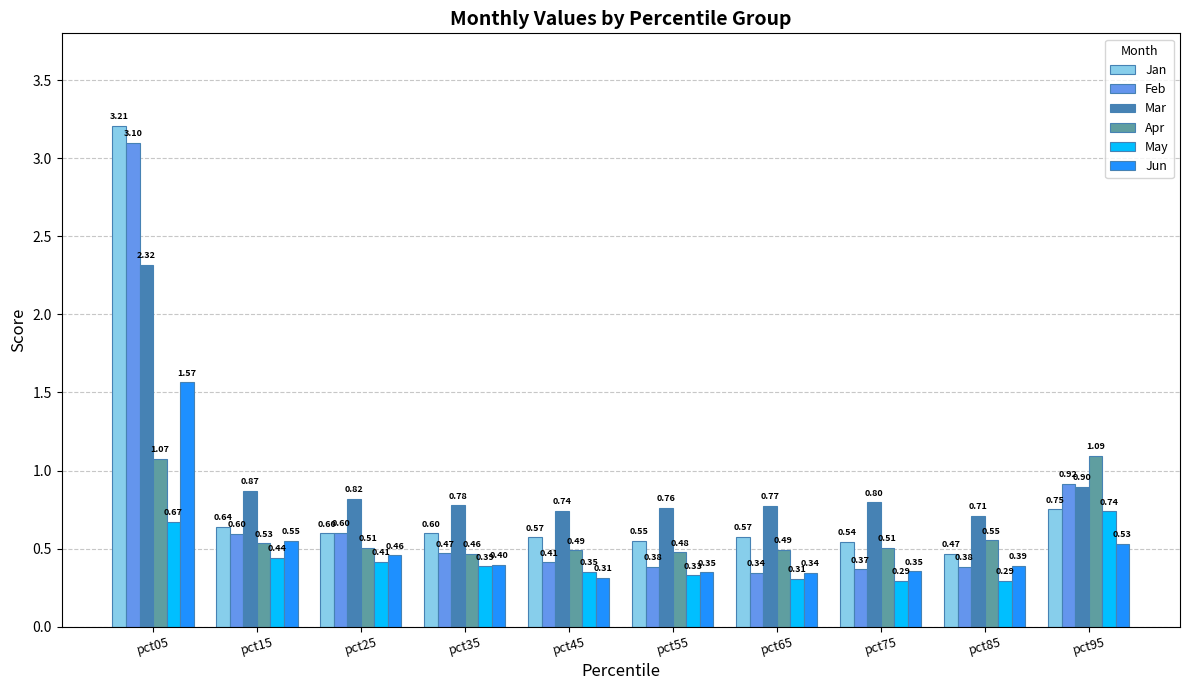

Which series changed the most between pct05 and pct65?

Feb